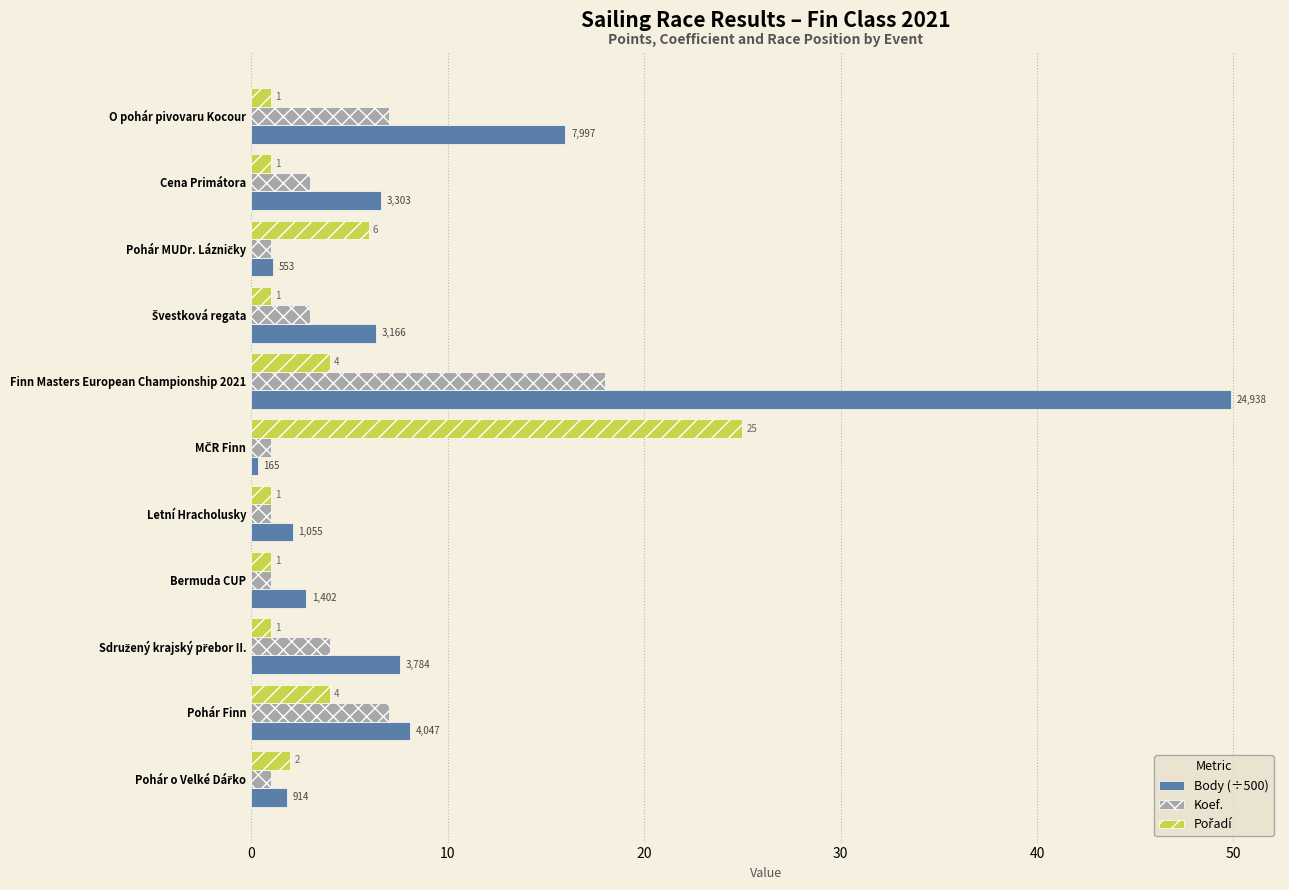

Where is Body (÷500) nearest to the value 25?

O pohár pivovaru Kocour